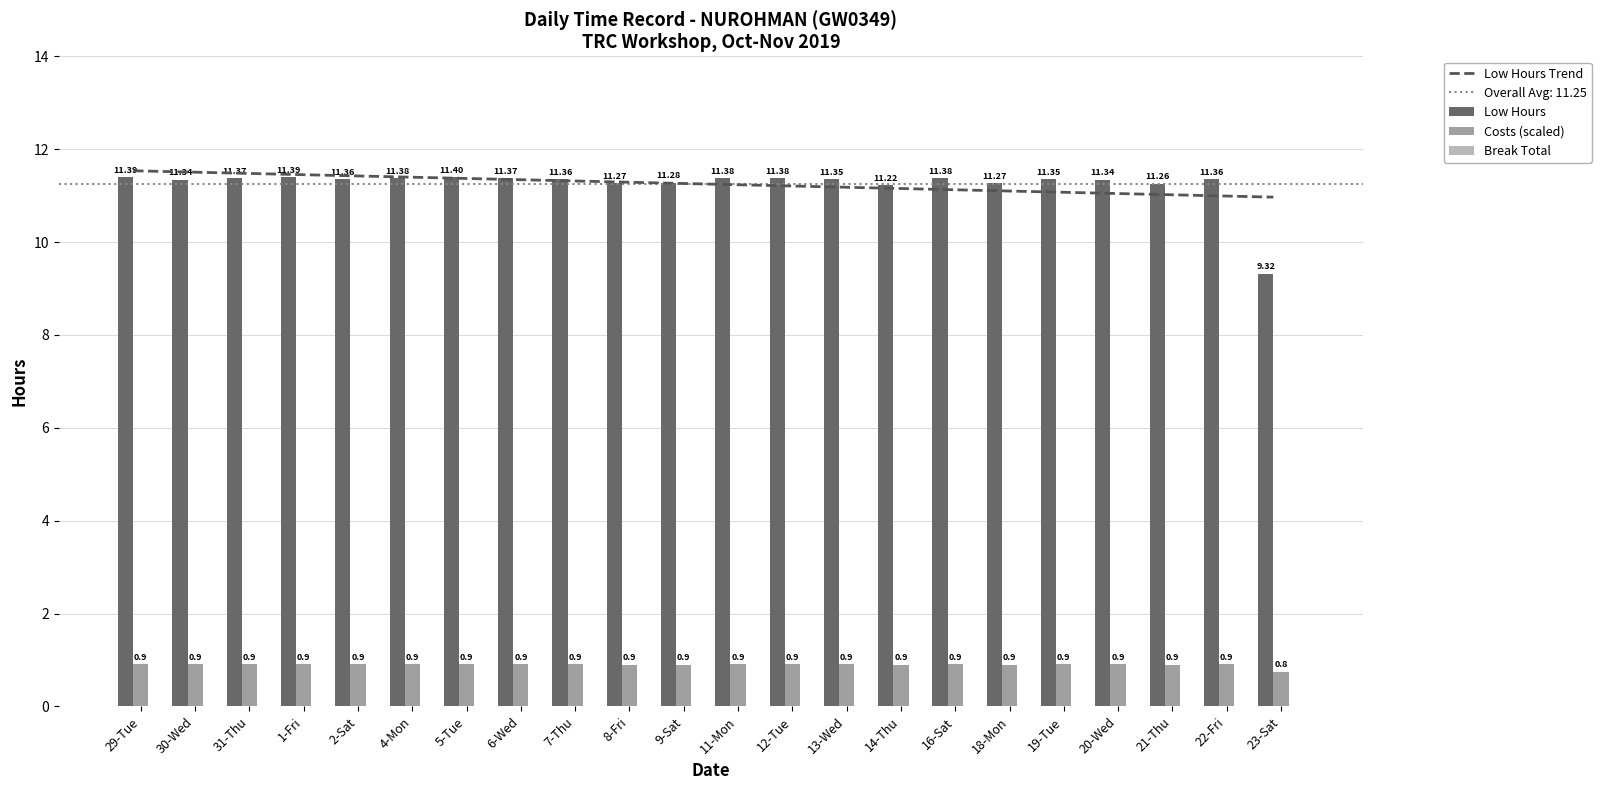

How many values in the Low Hours Trend series are below 11?

2